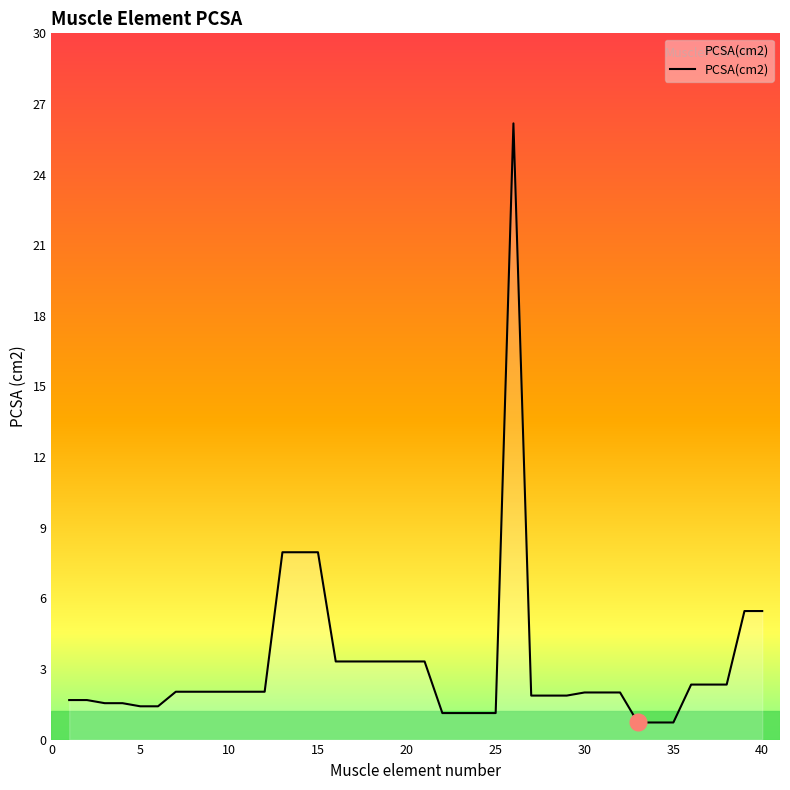

How many series are shown in this chart?

1